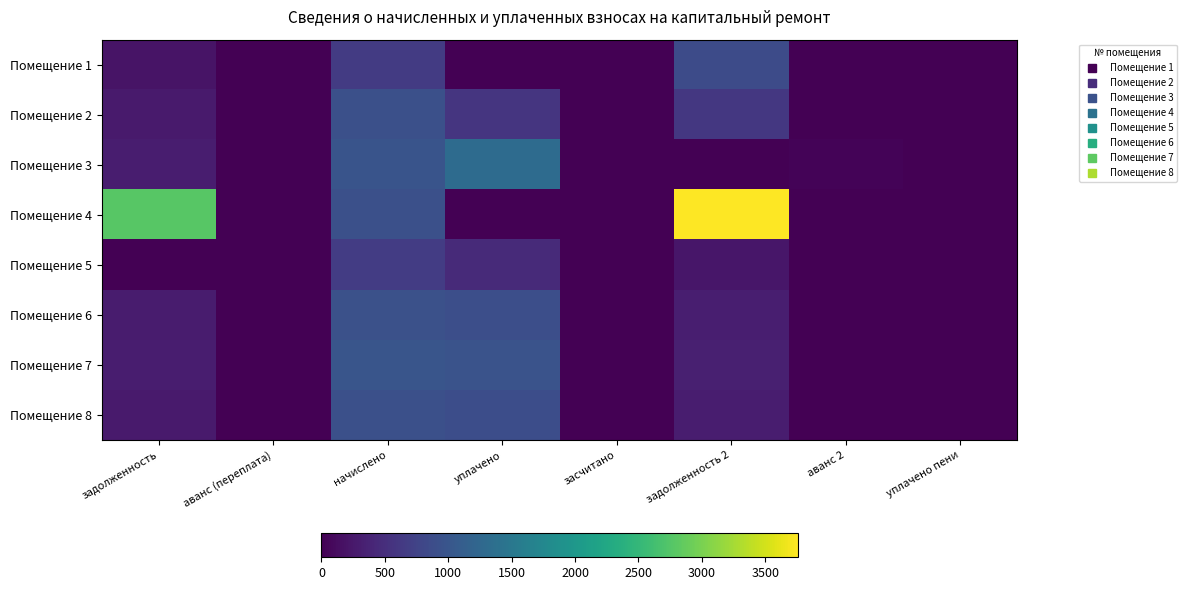

Reading right to left, list all the values displayed in this chart.

Помещение 1: уплачено пени=0.0	аванс 2=0.0	задолженность 2=857.8	засчитано=0.0	уплачено=0.0	начислено=656.2	аванс (переплата)=0.0	задолженность=198.5
Помещение 2: уплачено пени=0.0	аванс 2=0.0	задолженность 2=615.1	засчитано=0.0	уплачено=585.7	начислено=922.6	аванс (переплата)=0.0	задолженность=278.1
Помещение 3: уплачено пени=0.0	аванс 2=30.0	задолженность 2=0.0	засчитано=0.0	уплачено=1309.1	начислено=982.1	аванс (переплата)=0.0	задолженность=297.0
Помещение 4: уплачено пени=0.0	аванс 2=0.0	задолженность 2=3756.7	засчитано=0.0	уплачено=0.0	начислено=911.6	аванс (переплата)=0.0	задолженность=2774.2
Помещение 5: уплачено пени=0.0	аванс 2=0.0	задолженность 2=223.1	засчитано=0.0	уплачено=446.3	начислено=669.4	аванс (переплата)=0.0	задолженность=0.0
Помещение 6: уплачено пени=0.0	аванс 2=0.0	задолженность 2=309.0	засчитано=0.0	уплачено=898.4	начислено=927.0	аванс (переплата)=0.0	задолженность=280.4
Помещение 7: уплачено пени=0.0	аванс 2=0.0	задолженность 2=329.7	засчитано=0.0	уплачено=958.6	начислено=989.1	аванс (переплата)=0.0	задолженность=299.2
Помещение 8: уплачено пени=0.0	аванс 2=0.0	задолженность 2=303.9	засчитано=0.0	уплачено=883.5	начислено=911.6	аванс (переплата)=0.0	задолженность=275.7